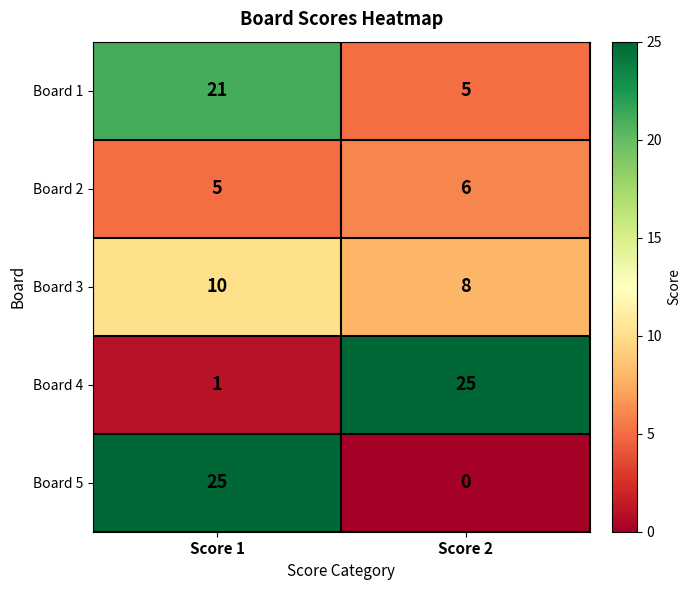

Where is Board 2 nearest to the value 5?

Score 1